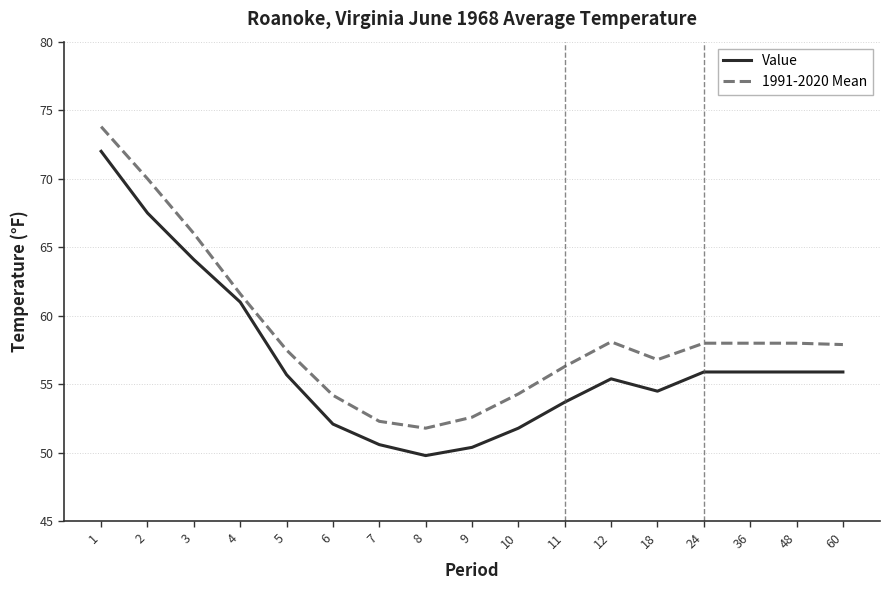

At 1, list the series in order from smallest to largest.

Value, 1991-2020 Mean